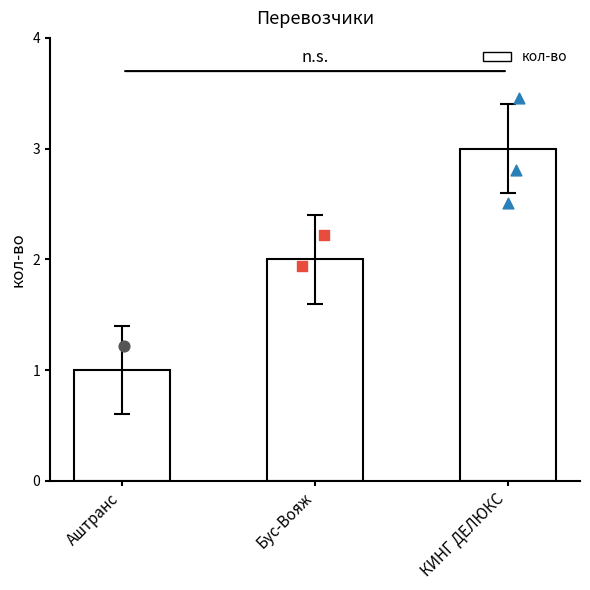

Which has a higher value, Аштранс or Бус-Вояж?

Бус-Вояж